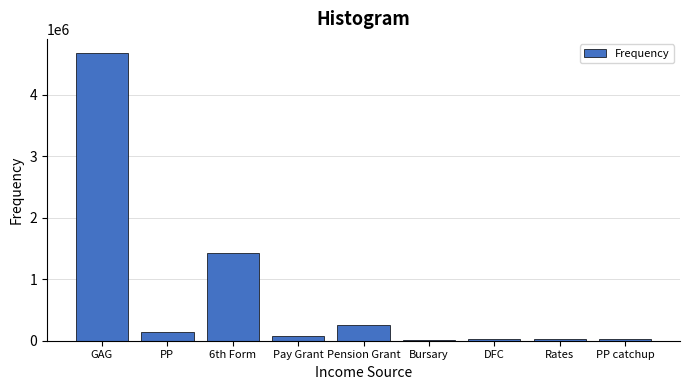

The chart shows a value of 140250 at PP. True or false?

True